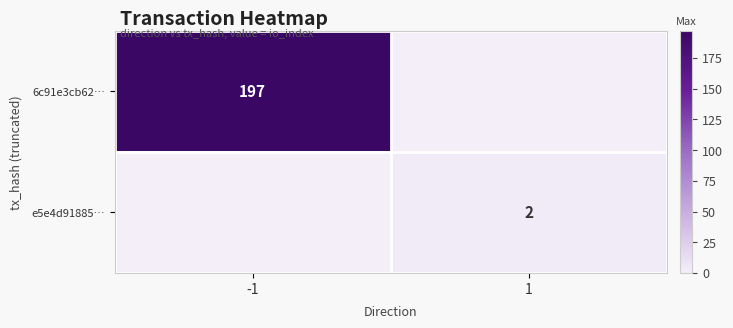

At which category is the sum across all series the highest?

-1